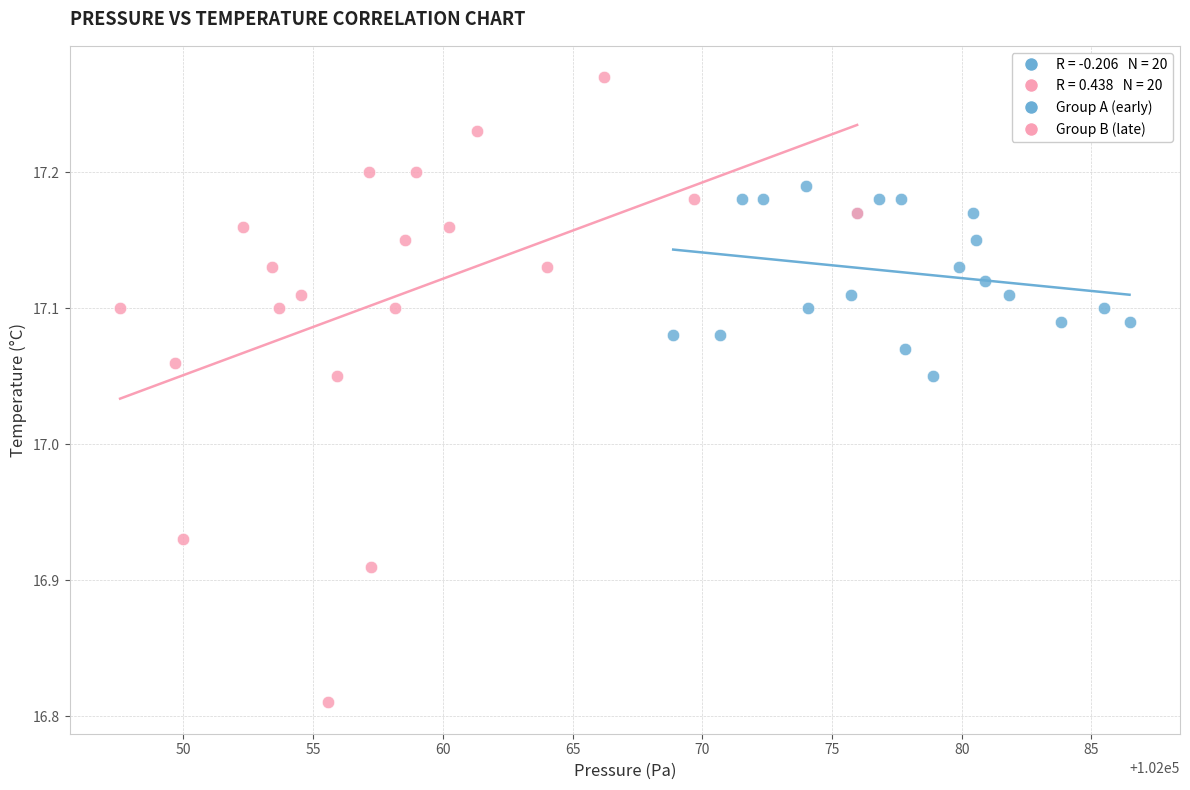

Which series has the largest Y range (max minus min)?

Group B (late)